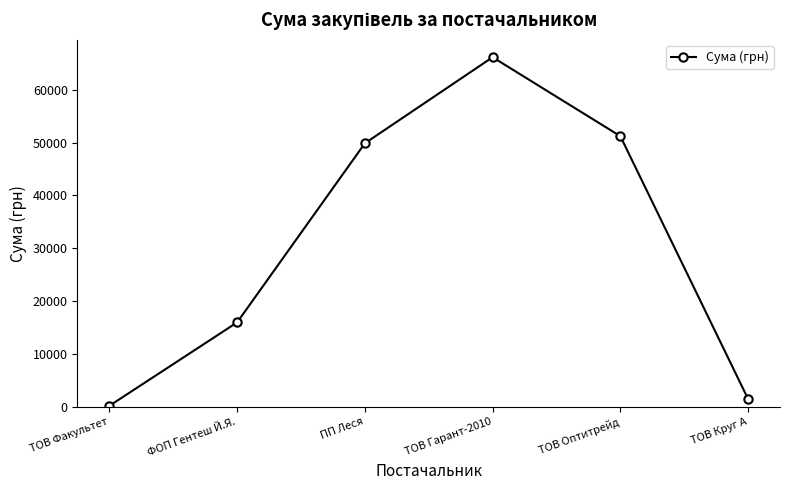

Rank the categories by value from lowest to highest.

ТОВ Факультет, ТОВ Круг А, ФОП Гентеш Й.Я., ПП Леся, ТОВ Оптитрейд, ТОВ Гарант-2010